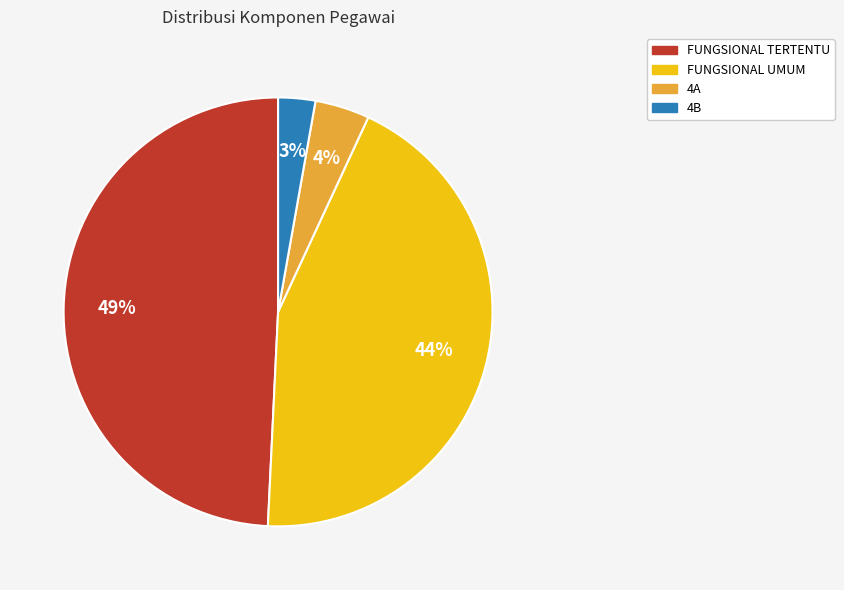

Is there any slice that represents more than half of the pie?

No